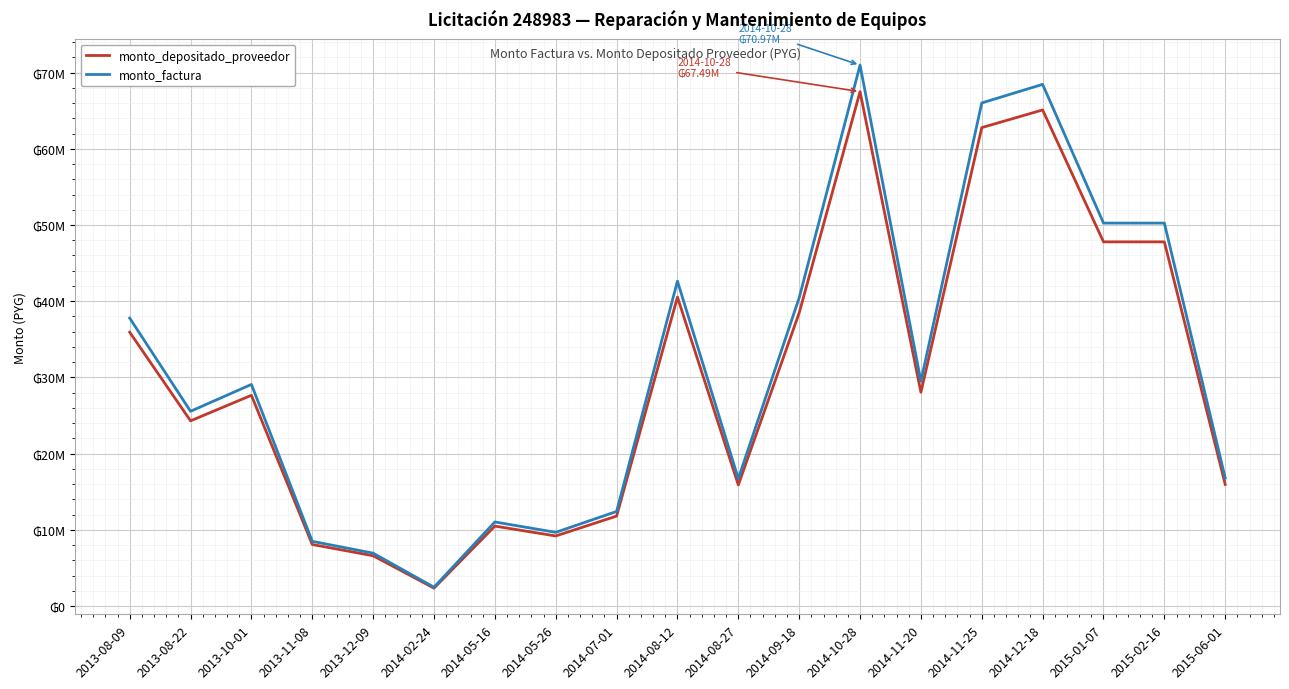

Where is the first local maximum for monto_depositado_proveedor?

2013-10-01